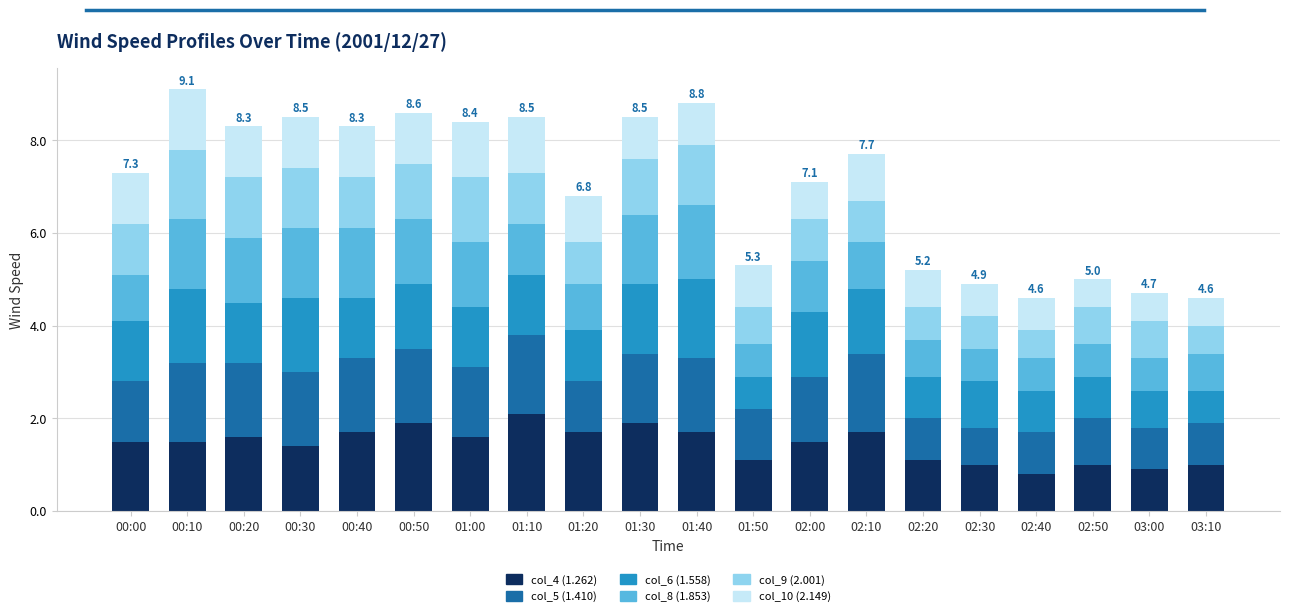

What is the minimum value for col_4 (1.262)?

0.8